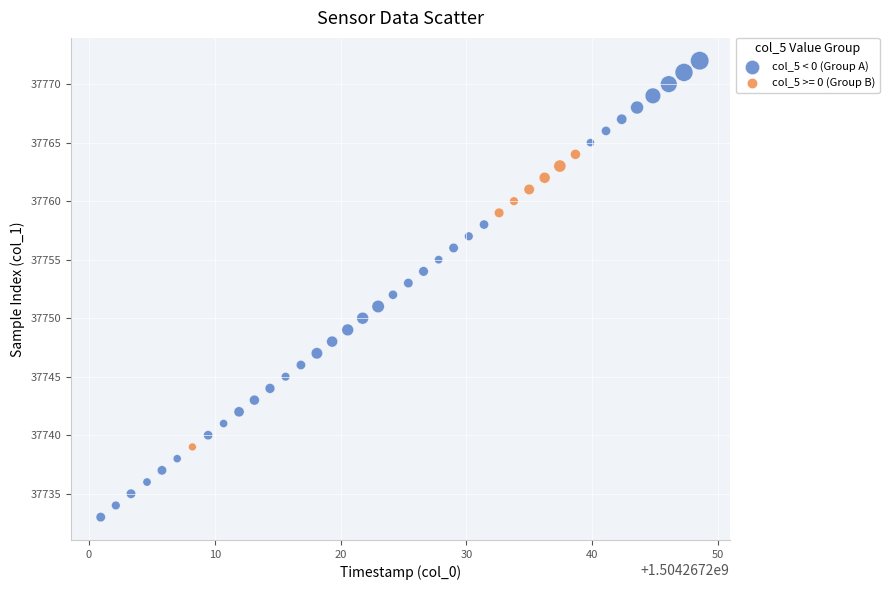

Which series has the largest Y range (max minus min)?

col_5 < 0 (Group A)